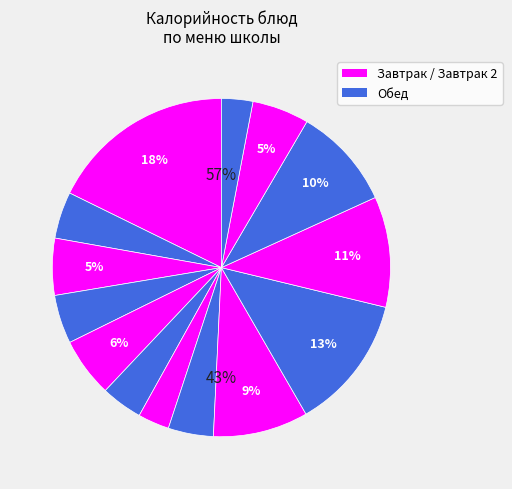

Does Хлеб белый (обед) represent more than half of the total?

No